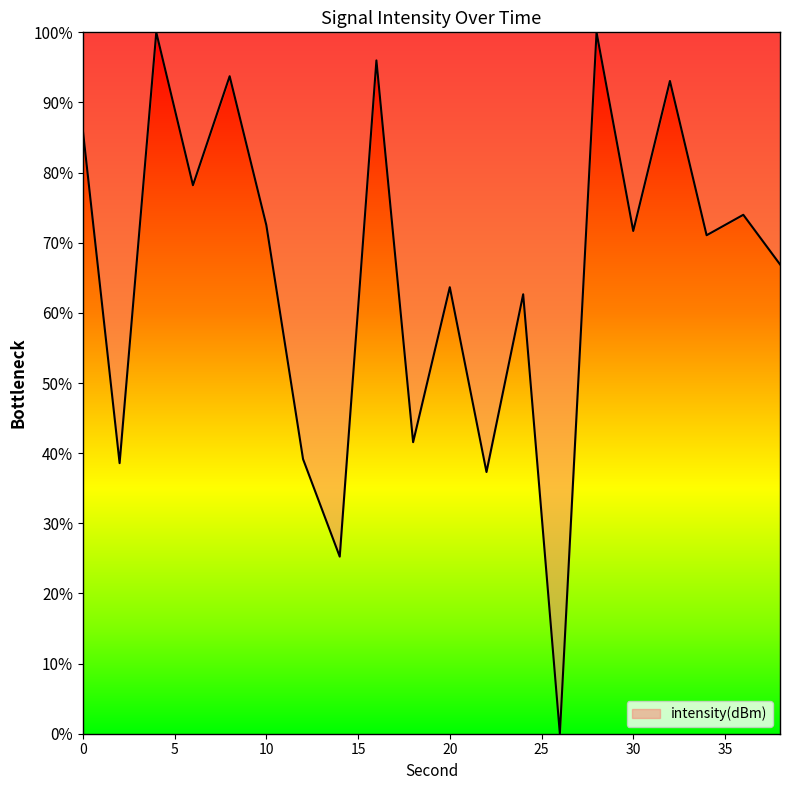

What is the difference between the maximum and minimum values?

100.0